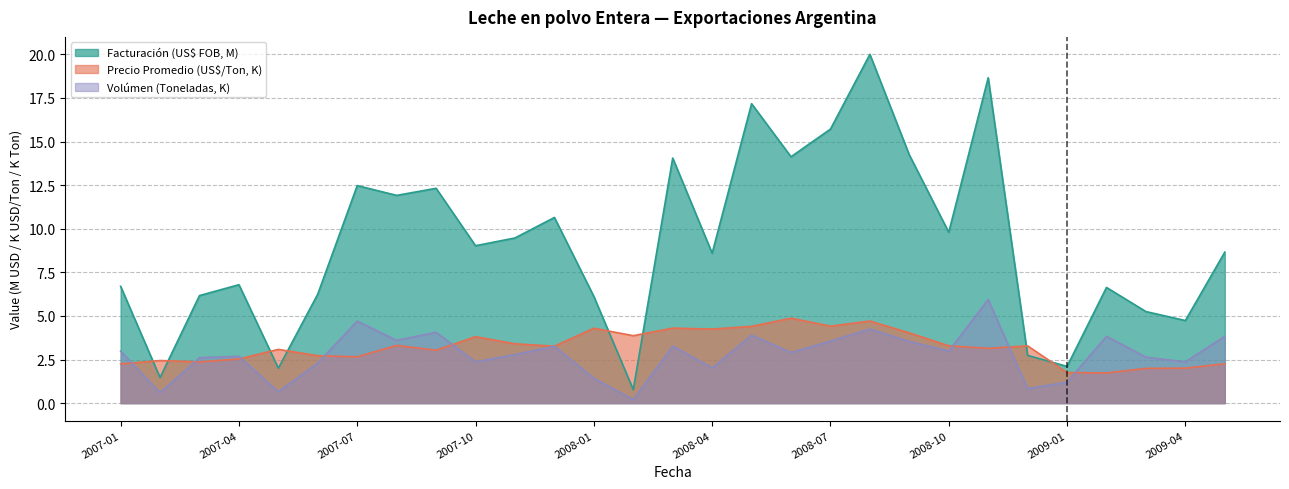

Which has a higher value, 2007-05 or 2007-11?

2007-11